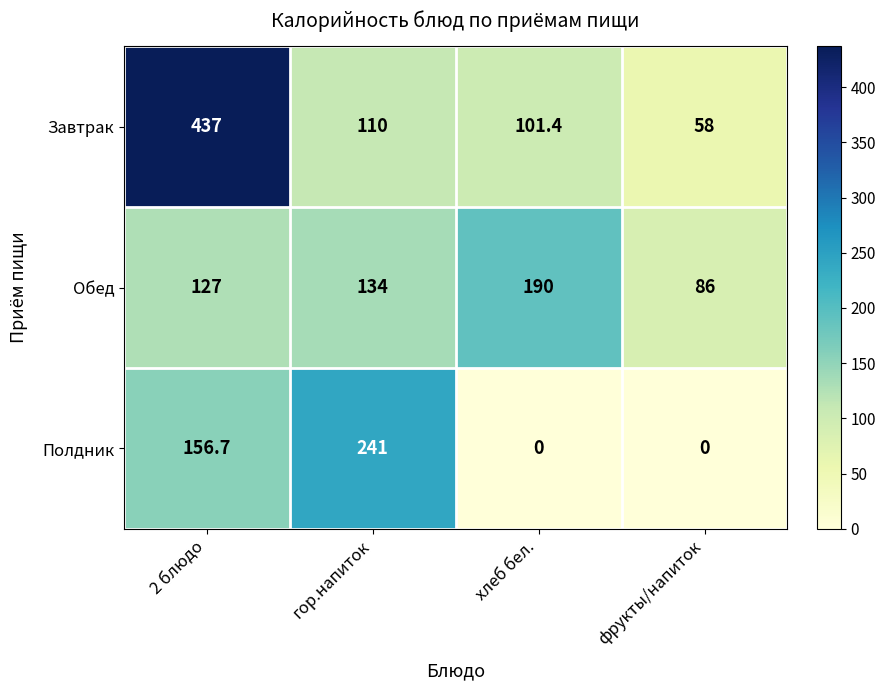

Is it true that Завтрак equals 47.7 at гор.напиток?

False